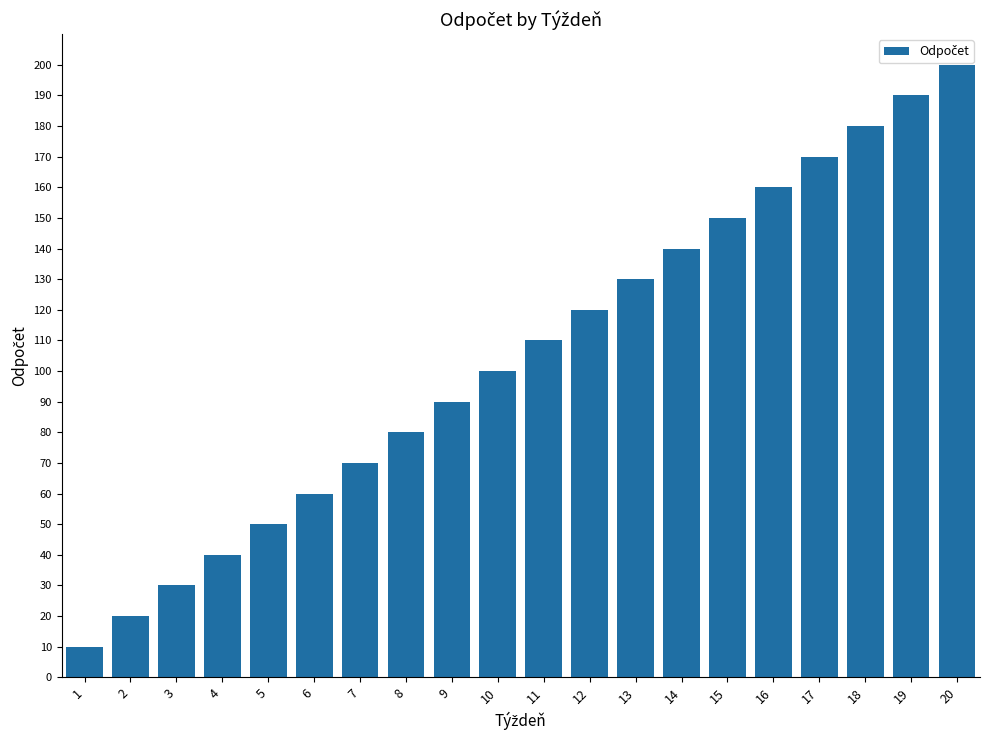

Which label corresponds to the largest value in the chart?

20